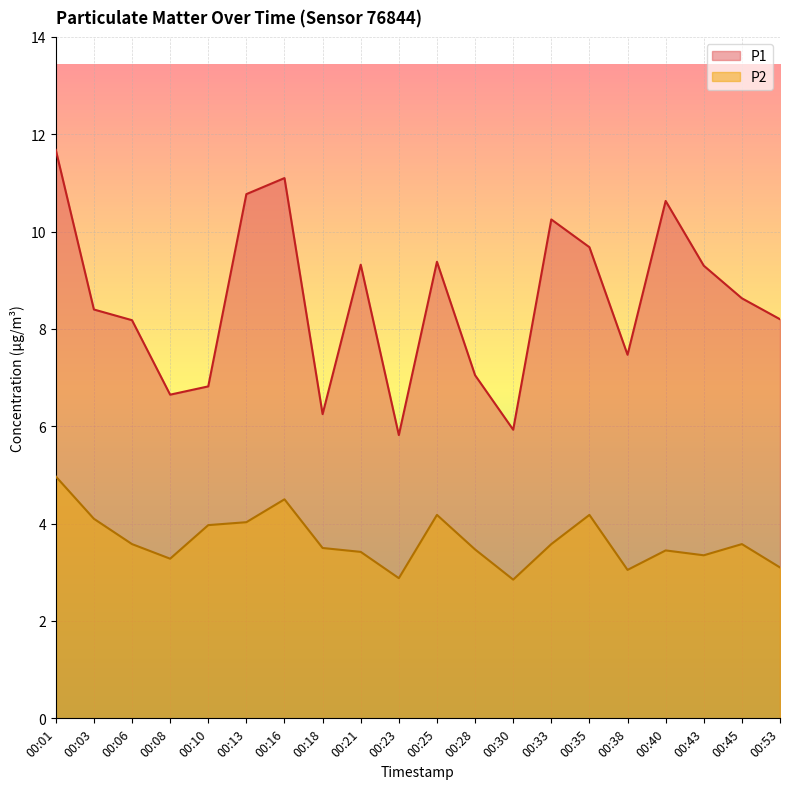

Is it true that P1 equals 5.8 at 00:23?

True